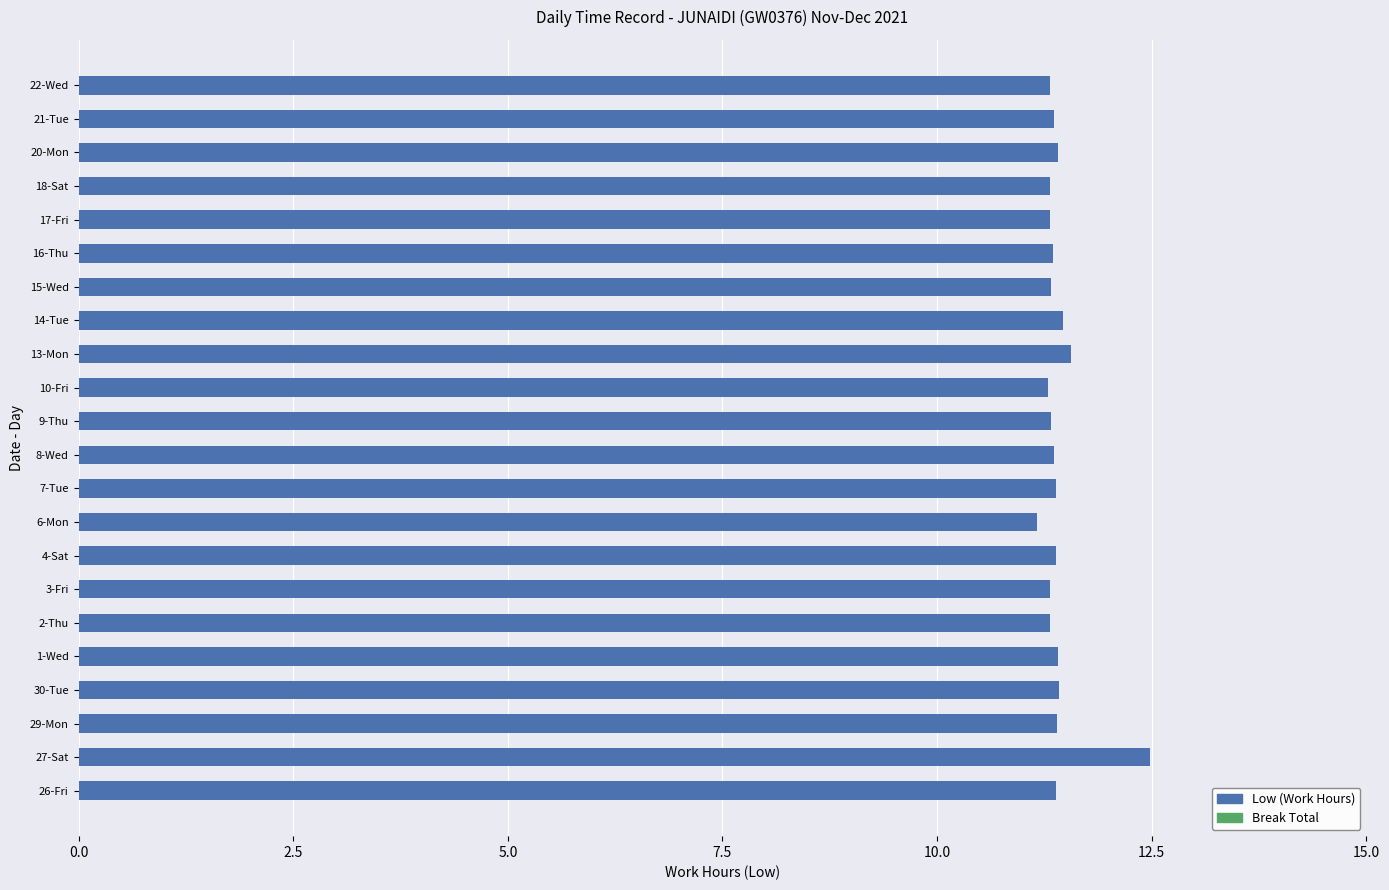

What is the sum of the values at 29-Mon and 8-Wed?

22.8